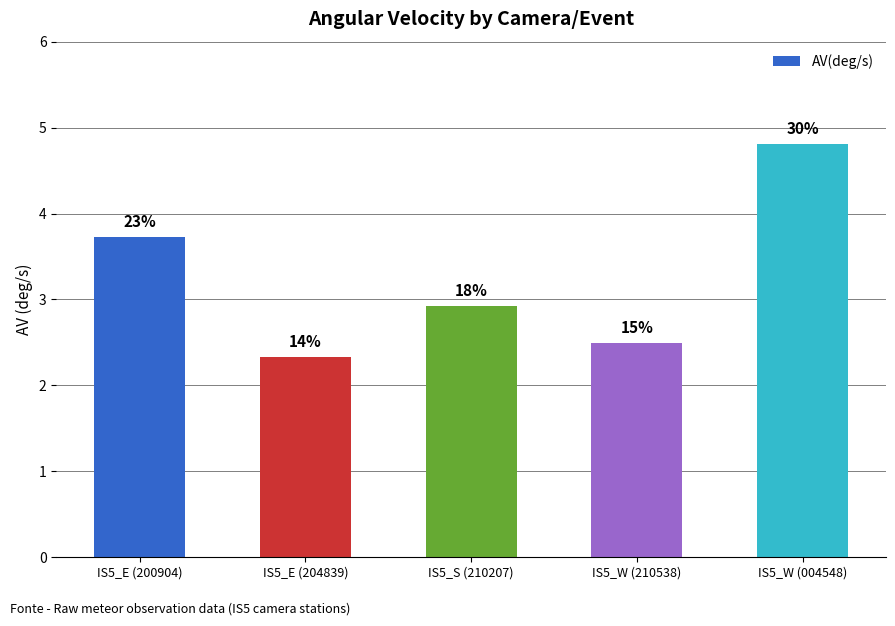

What is the value of the 4th bar from the left?

2.5